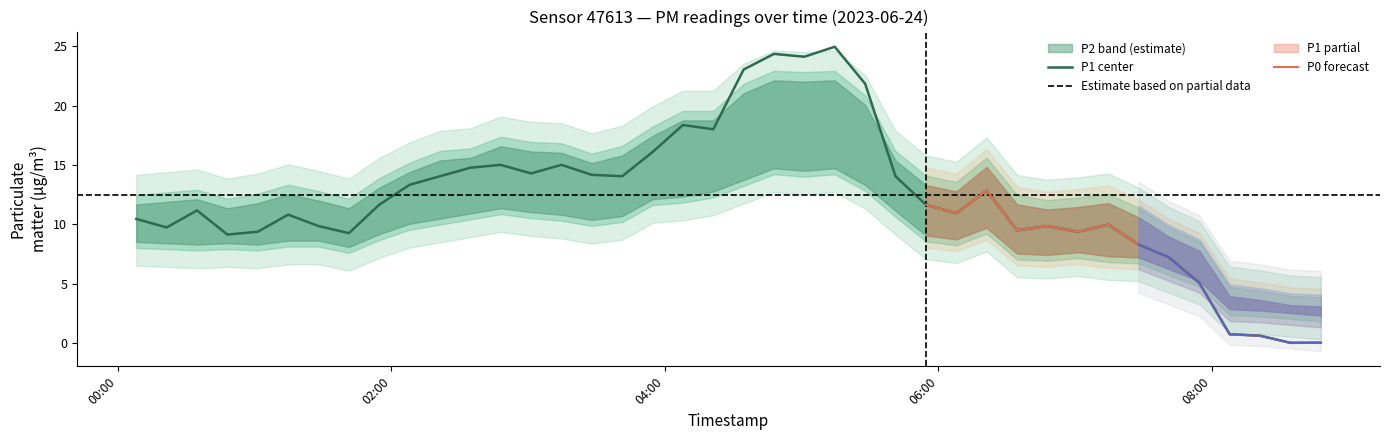

How many categories are shown in the chart?

40